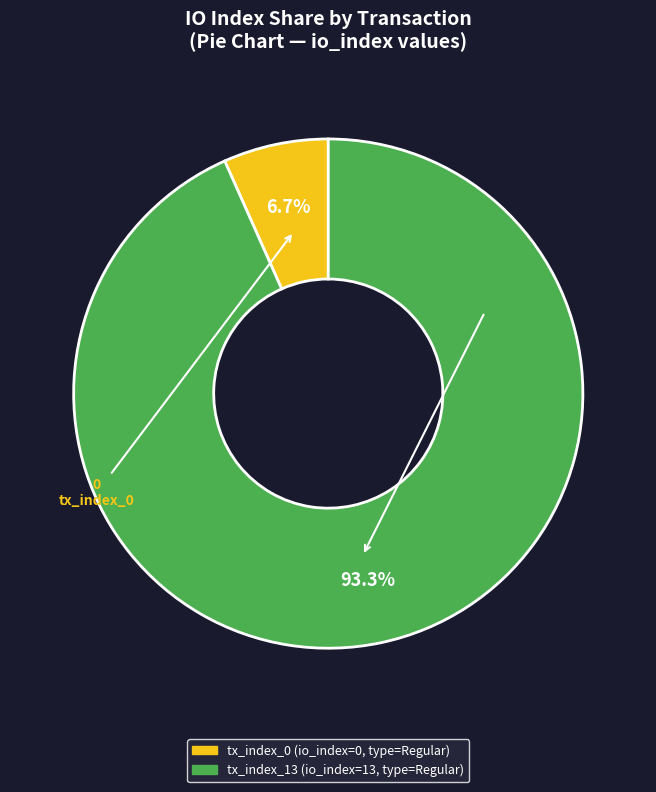

Count the number of slices in the pie.

2